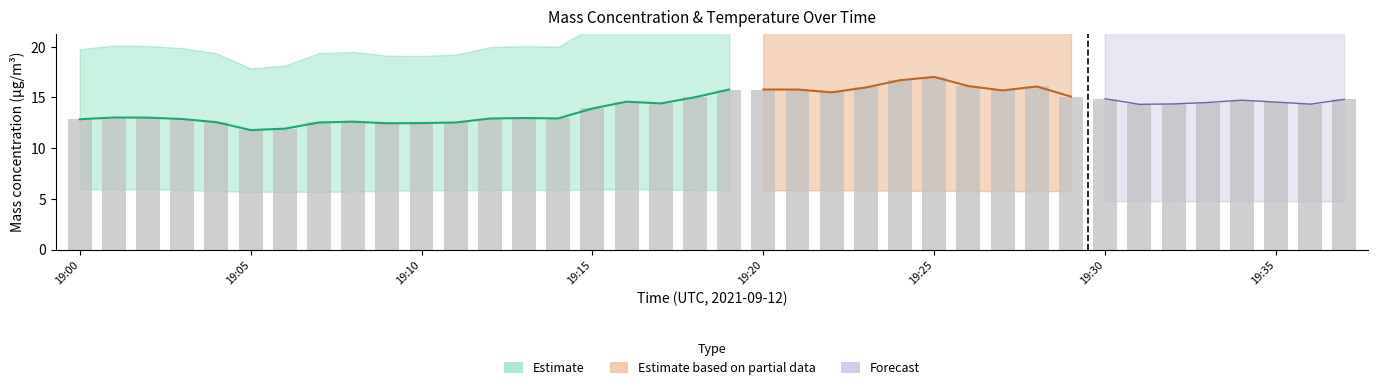

Reading left to right, what are all the values shown in this chart?

X0_M11 (mass conc): 12.8	13.0	13.0	12.9	12.6	11.8	11.9	12.5	12.6	12.4	12.5	12.5	12.9	13.0	12.9	13.9	14.6	14.4	15.0	15.8	15.8	15.8	15.5	16.0	16.7	17.0	16.1	15.7	16.1	15.1	14.9	14.3	14.4	14.5	14.7	14.5	14.3	14.8
X2_M11 (mass conc): 5.9	5.9	6.0	5.9	5.8	5.7	5.7	5.7	5.7	5.8	5.8	5.8	5.9	5.9	5.9	5.9	5.9	5.9	5.9	5.8	5.8	5.8	5.8	5.8	5.8	5.8	5.8	5.8	5.7	5.8	5.8	5.8	5.8	5.8	5.7	5.7	5.8	5.8
X1_M11 (mass conc): 4.7	4.7	4.7	4.7	4.6	4.6	4.6	4.6	4.6	4.7	4.7	4.7	4.8	4.8	4.8	4.8	4.9	4.9	4.8	4.8	4.8	4.8	4.8	4.8	4.7	4.7	4.7	4.7	4.7	4.7	4.7	4.7	4.7	4.7	4.7	4.7	4.7	4.7
T2_M11 (ambient temp): 28.9	28.9	27.7	26.1	26.1	26.6	27.1	27.5	27.8	28.1	28.4	28.6	28.8	28.9	28.1	26.3	25.9	26.4	26.8	27.2	27.6	28.0	28.2	28.4	28.6	28.8	28.9	27.8	26.1	26.0	26.4	26.9	27.3	27.7	28.0	28.3	28.5	28.7